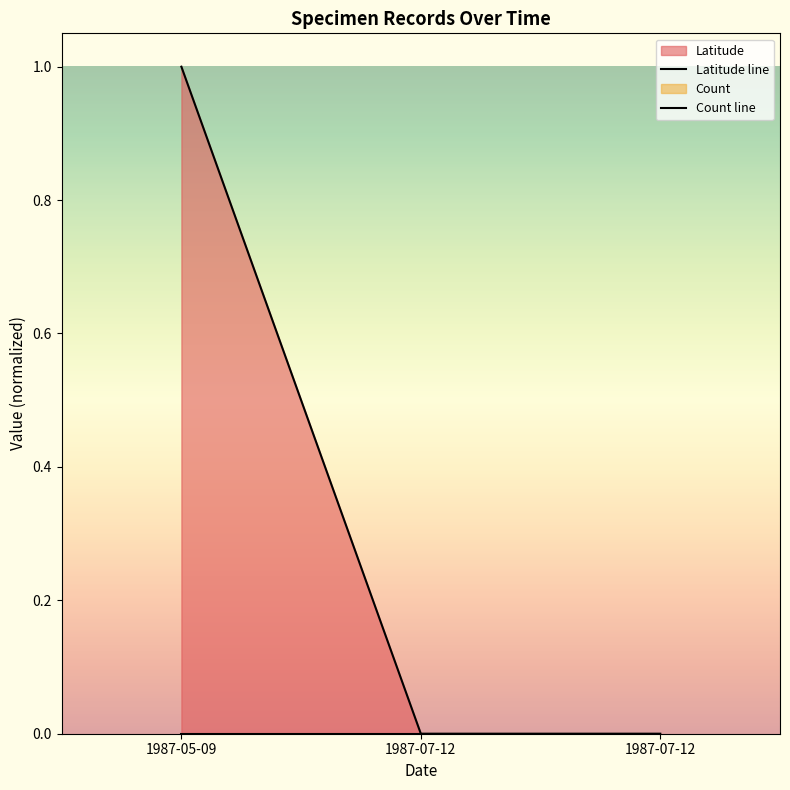

The chart shows a value of 0.0 at 1987-07-12. True or false?

True